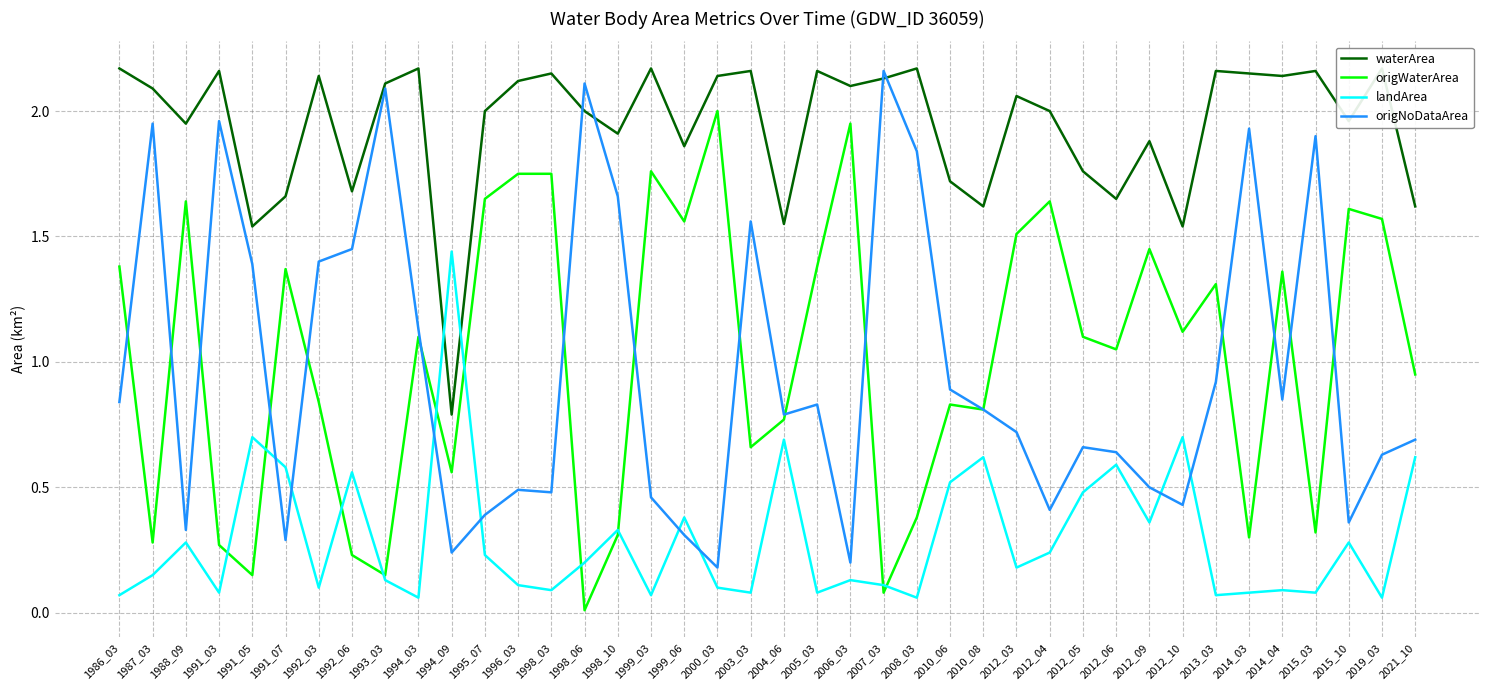

At which category does landArea reach its first local valley?

1991_03